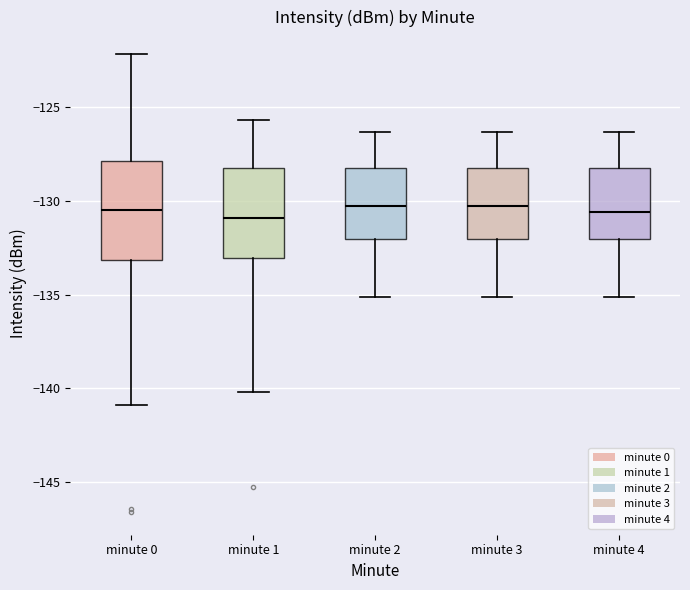

Where does the upper whisker of the box for minute 1 end on the y-axis? The values are not printed on the chart, so give them approximately, as read against the axis.

-125.5